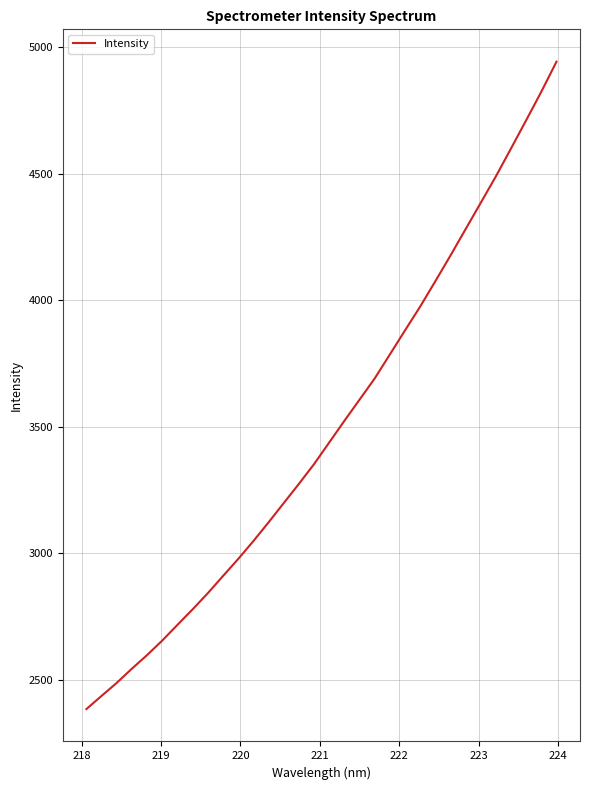

What is the maximum value shown in the chart?

4942.1